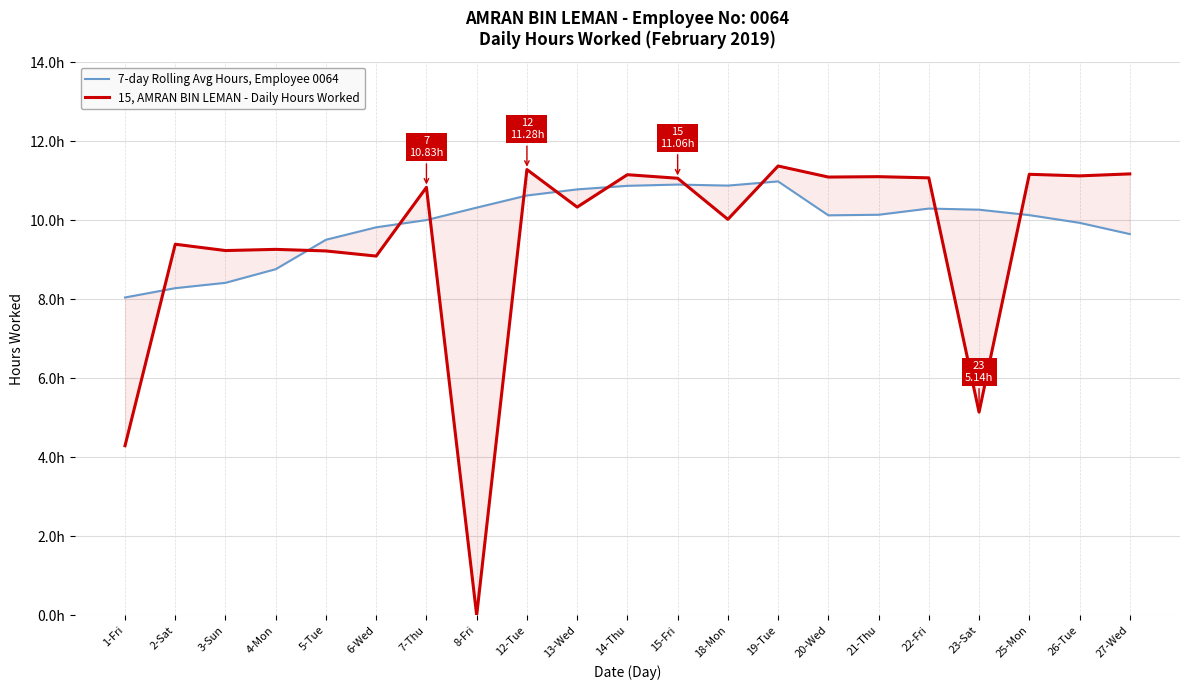

Rank the series at 18-Mon from highest to lowest value.

7-day Rolling Avg Hours, Employee 0064, 15, AMRAN BIN LEMAN - Daily Hours Worked